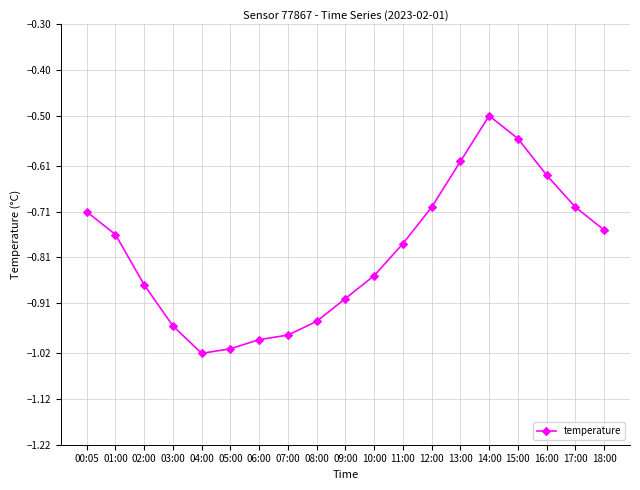

What position from the left is 07:00?

8